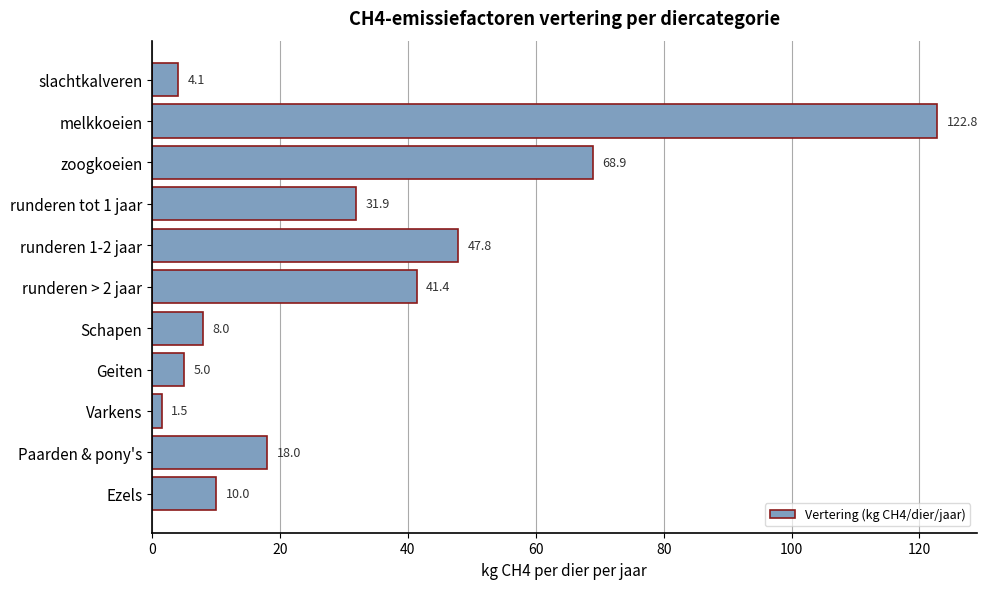

Is it true that the value at slachtkalveren is 4.1?

True